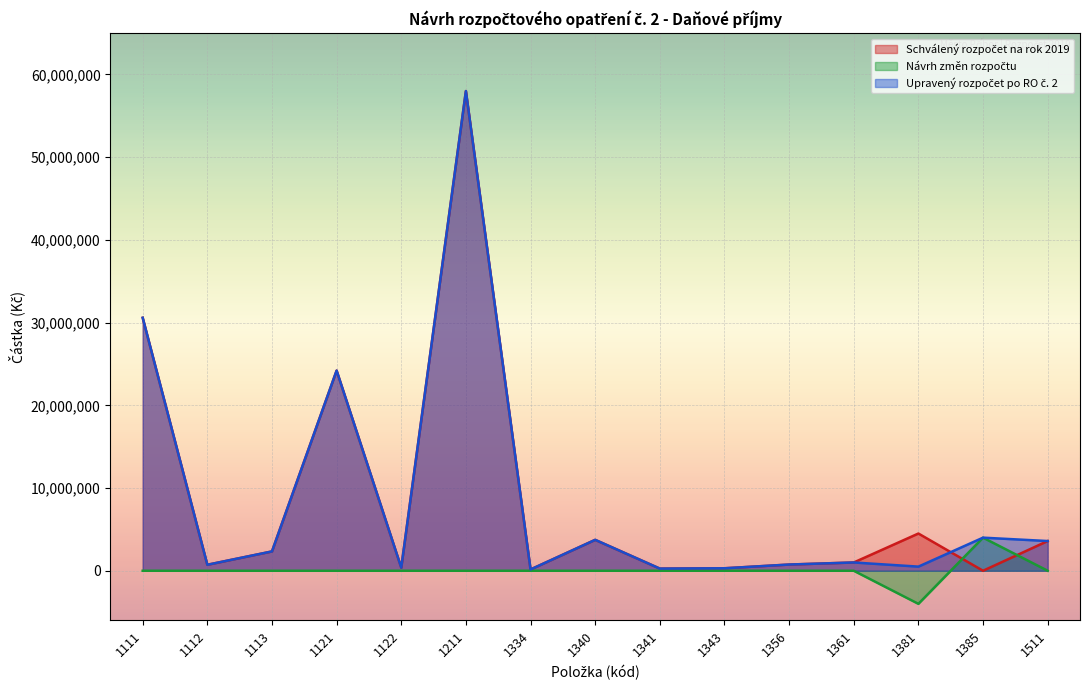

What is the total value across all series at 1361?

2000000